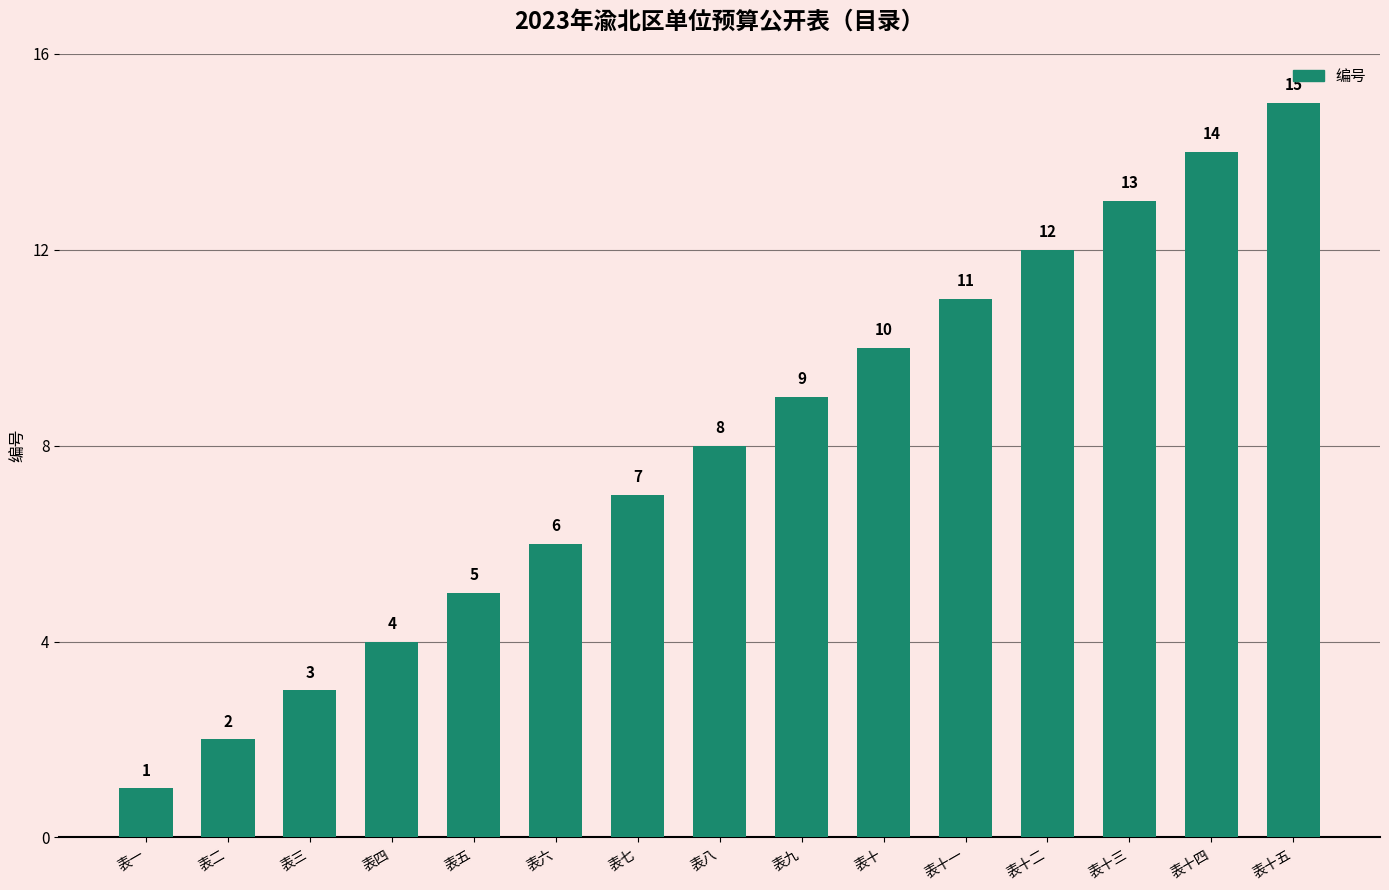

What is the sum of all values?

120